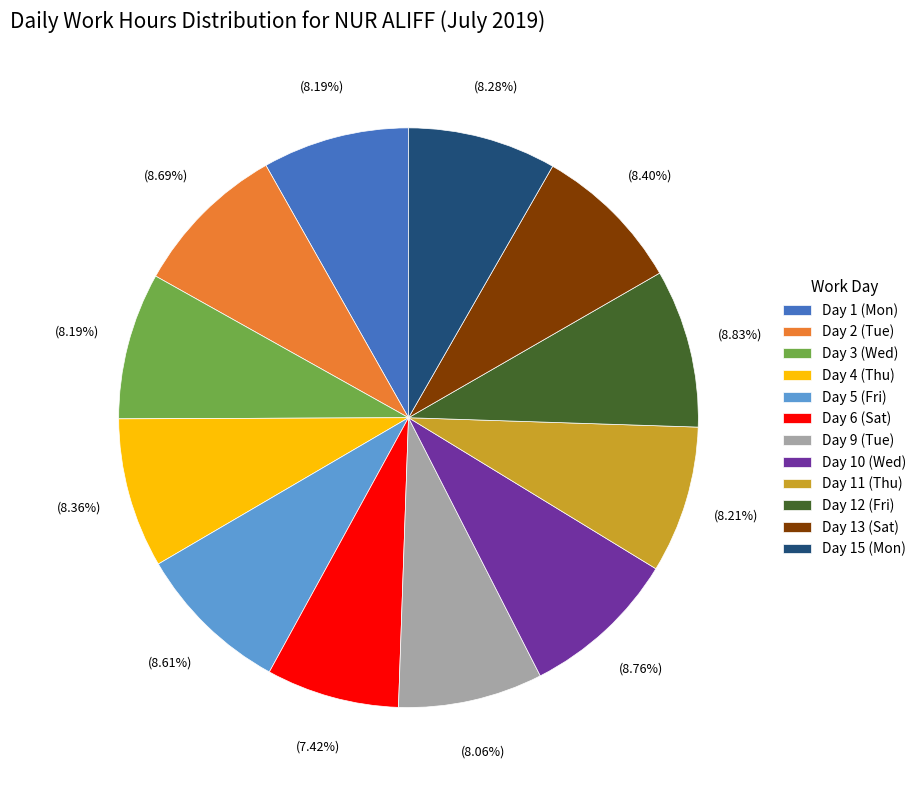

Which category has the smallest portion of the pie?

Day 6 (Sat)